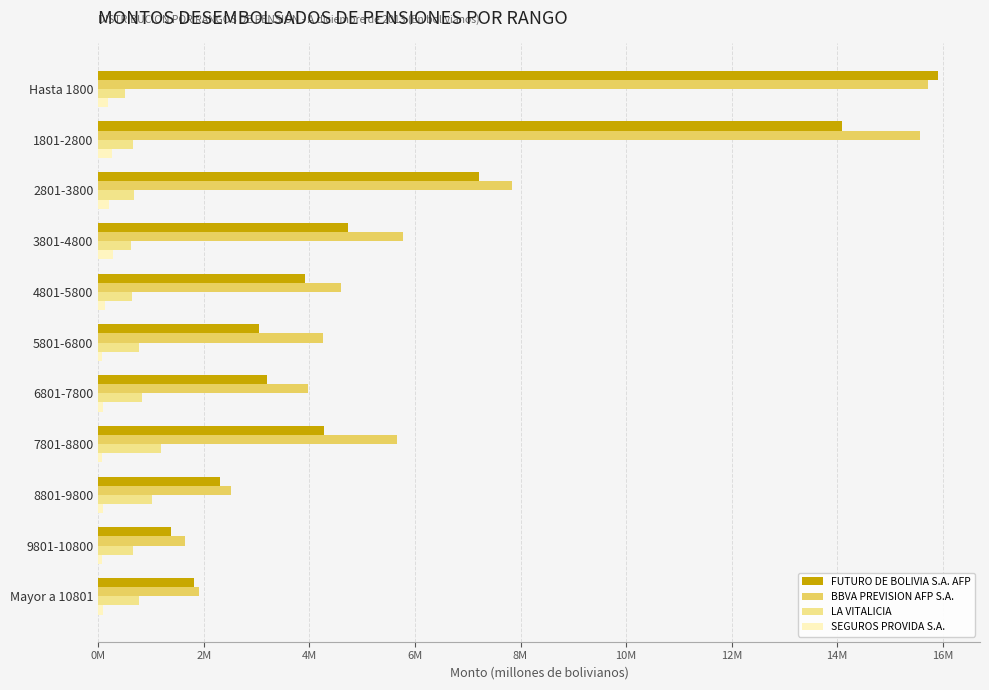

What are all the series names shown in the legend?

FUTURO DE BOLIVIA S.A. AFP, BBVA PREVISION AFP S.A., LA VITALICIA, SEGUROS PROVIDA S.A.